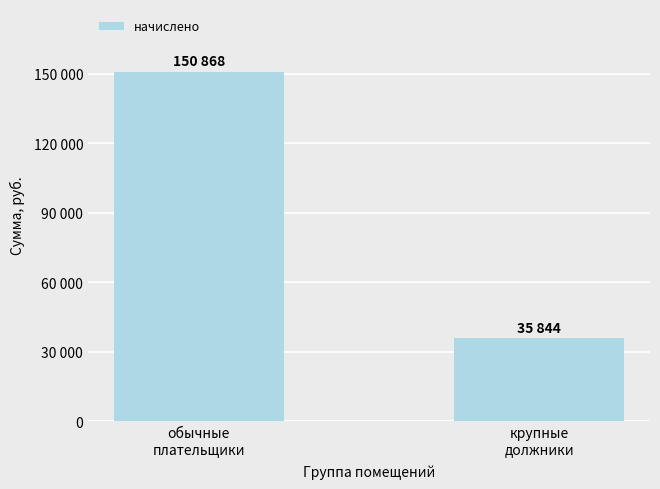

At which category does the chart reach its peak across all series?

обычные
плательщики